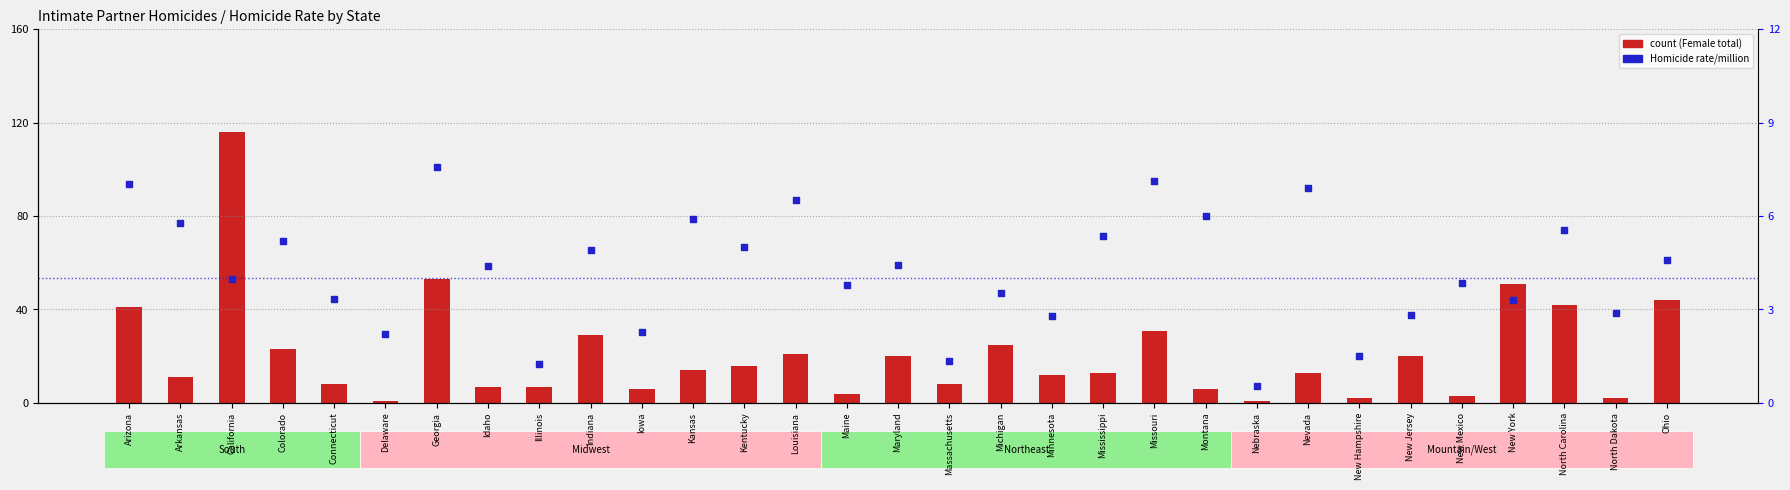

Which series contains the highest Y value?

count (Female total)